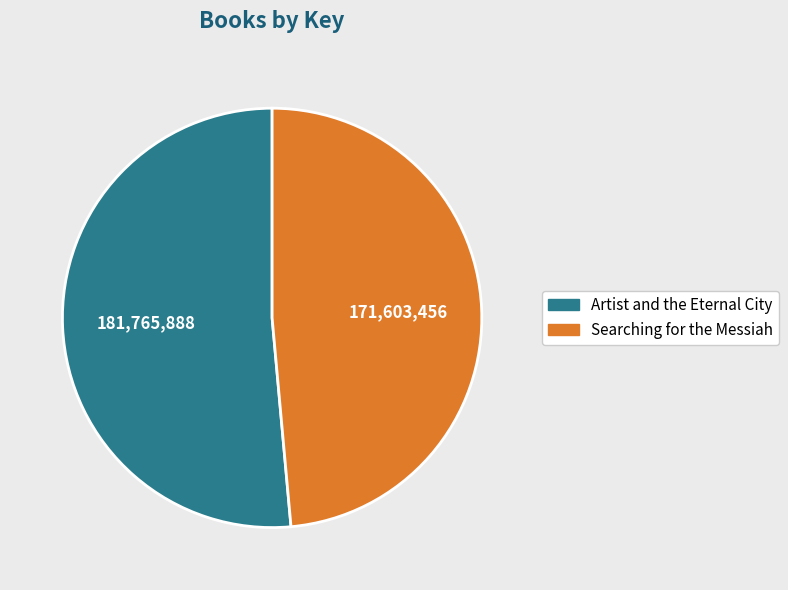

What is the largest slice in the pie chart?

Artist and the Eternal City